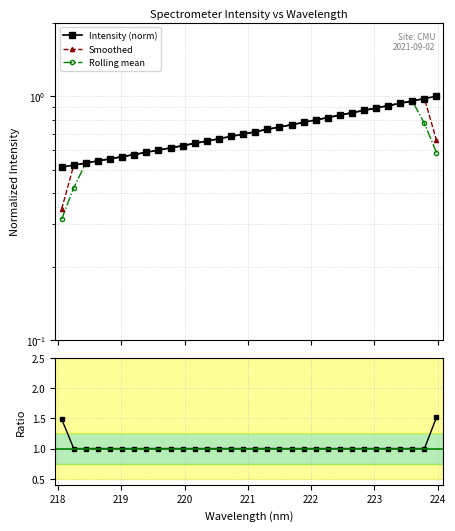

What is the average value of the Ratio to Smoothed series?

1.0